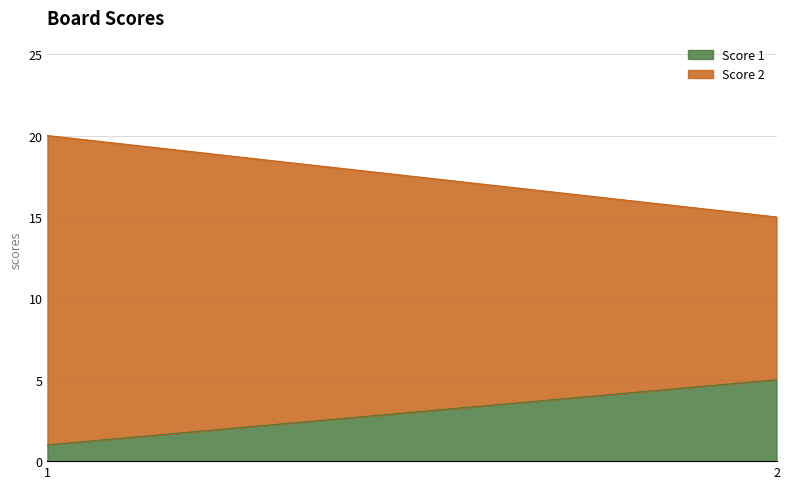

What is the difference between the highest and lowest values at 1?

18